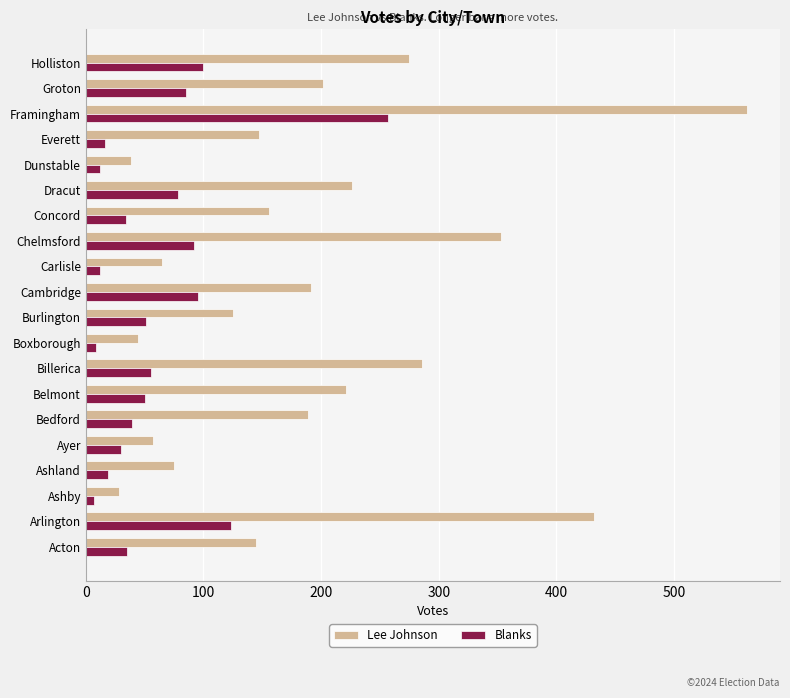

What is the difference between the second highest and minimum values in the Lee Johnson series?

404